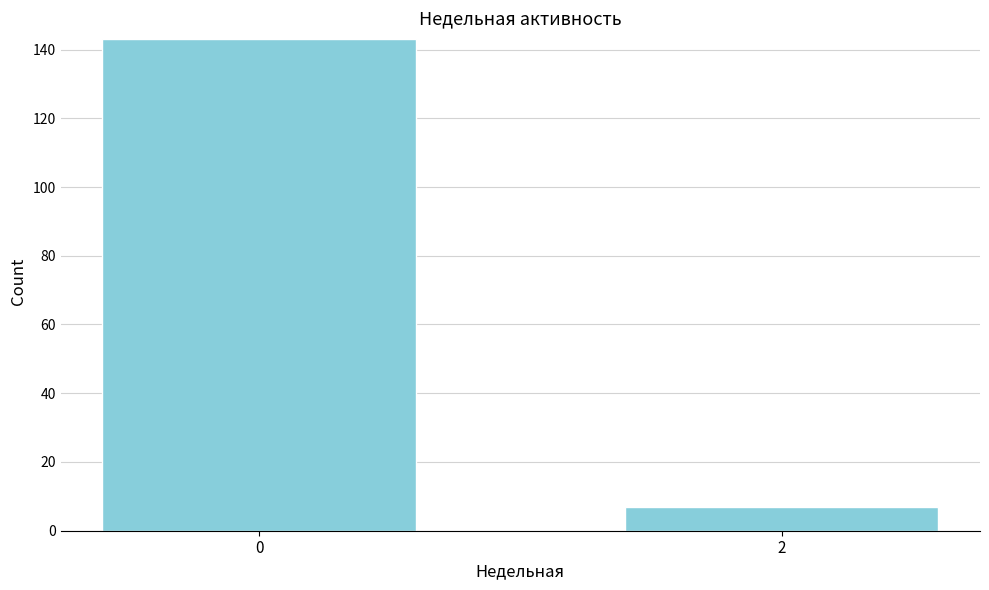

Reading left to right, list all the values displayed in this chart.

0=143	2=7